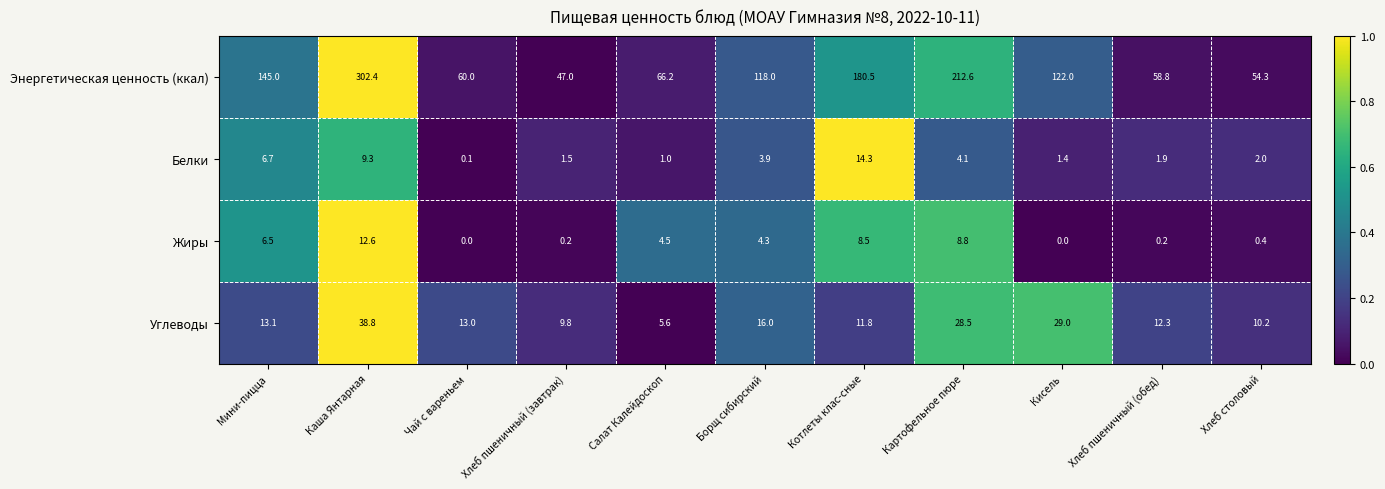

At which label does Белки reach its minimum?

Чай с вареньем